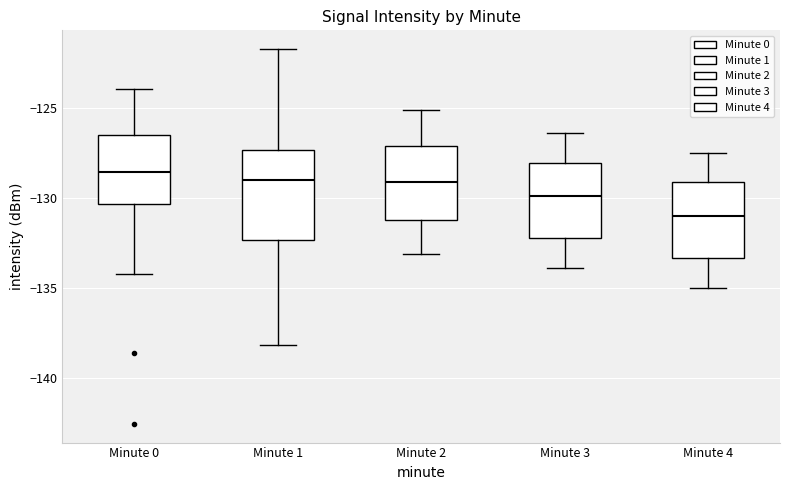

Reading left to right, transcribe this box plot: for each box, give where its median line is, the range the box spans, and where its two whiskers end, as read against the y-axis. The values are not printed on the chart, so give them approximately, as read against the axis.

Minute 0: median -128.5, box -130.5 to -126.5, whiskers -134.0 to -124.0
Minute 1: median -129.0, box -132.5 to -127.5, whiskers -138.0 to -121.5
Minute 2: median -129.0, box -131.0 to -127.0, whiskers -133.0 to -125.0
Minute 3: median -130.0, box -132.0 to -128.0, whiskers -134.0 to -126.5
Minute 4: median -131.0, box -133.5 to -129.0, whiskers -135.0 to -127.5